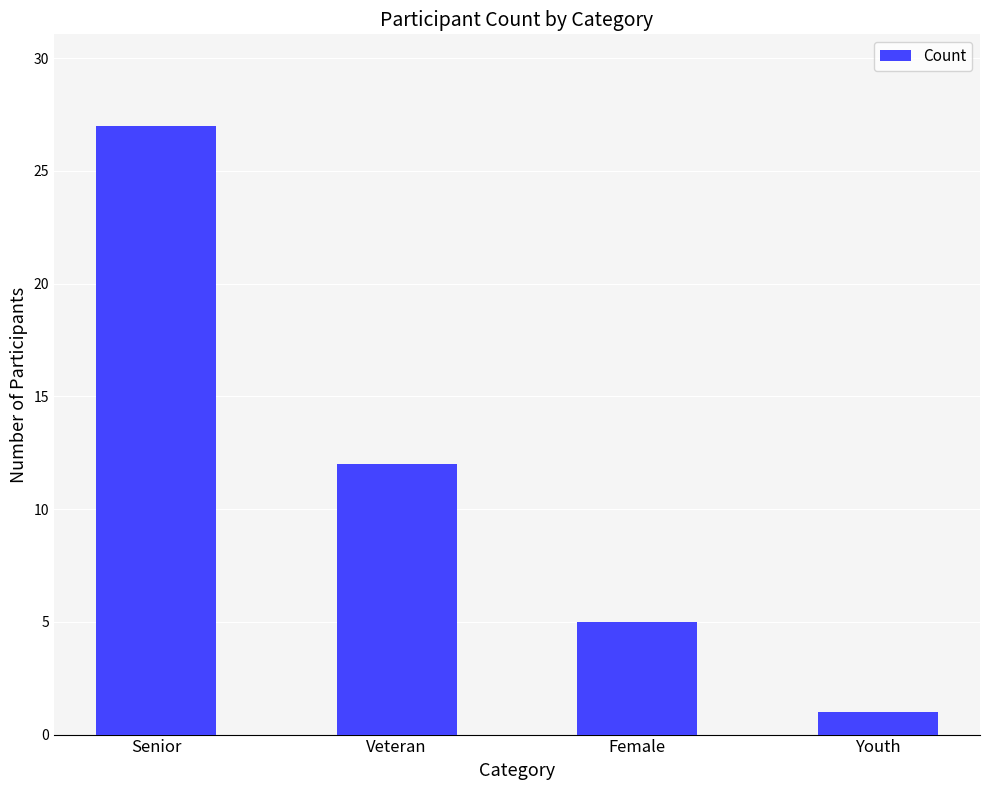

How many data points does each series have?

4